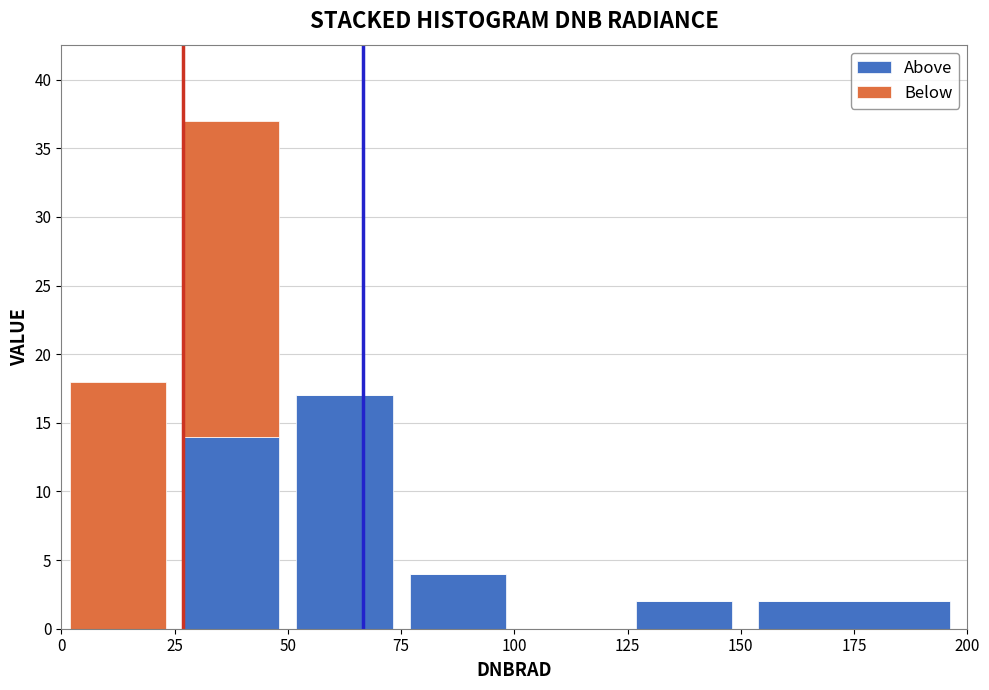

What is the total height of the stacked bar covering 75 to 100 on the x-axis? The values are not printed on the chart, so give them approximately, as read against the axis.

4